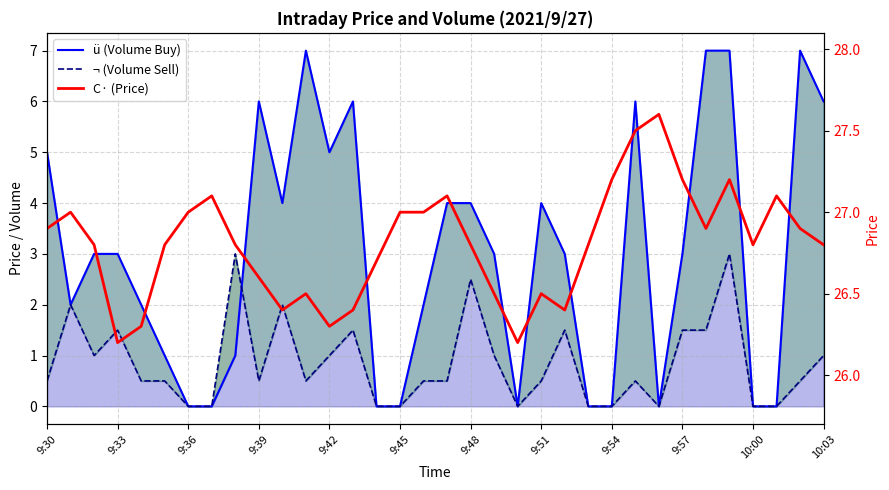

Reading left to right, extract all data points from this chart.

ü (Volume Buy): 5.0	2.0	3.0	3.0	2.0	1.0	0.0	0.0	1.0	6.0	4.0	7.0	5.0	6.0	0.0	0.0	2.0	4.0	4.0	3.0	0.0	4.0	3.0	0.0	0.0	6.0	0.0	3.0	7.0	7.0	0.0	0.0	7.0	6.0
¬ (Volume Sell): 0.5	2.0	1.0	1.5	0.5	0.5	0.0	0.0	3.0	0.5	2.0	0.5	1.0	1.5	0.0	0.0	0.5	0.5	2.5	1.0	0.0	0.5	1.5	0.0	0.0	0.5	0.0	1.5	1.5	3.0	0.0	0.0	0.5	1.0
C· (Price): 26.9	27.0	26.8	26.2	26.3	26.8	27.0	27.1	26.8	26.6	26.4	26.5	26.3	26.4	26.7	27.0	27.0	27.1	26.8	26.5	26.2	26.5	26.4	26.8	27.2	27.5	27.6	27.2	26.9	27.2	26.8	27.1	26.9	26.8